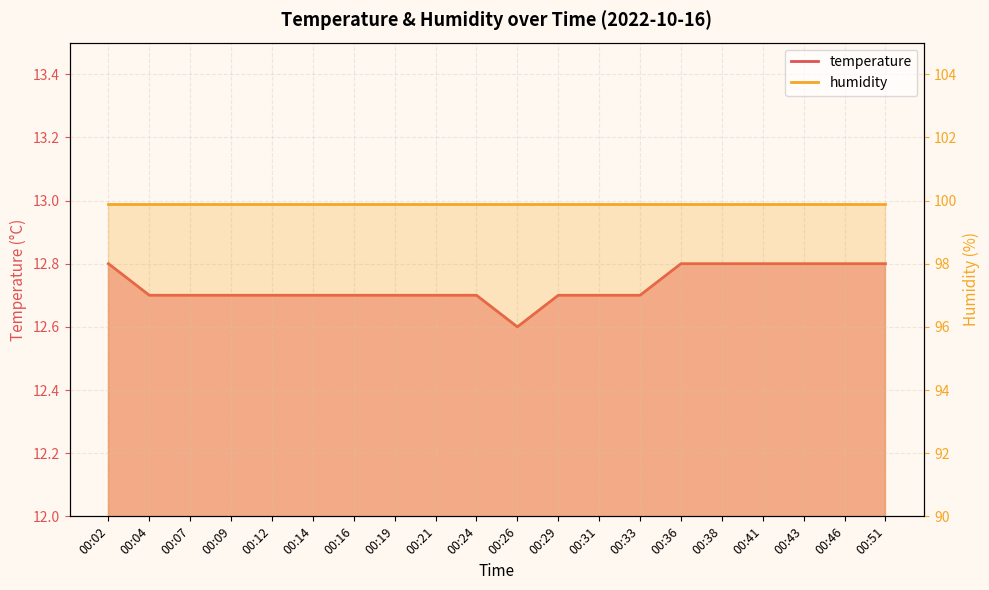

Reading left to right, what are all the values shown in this chart?

00:02=12.8	00:04=12.7	00:07=12.7	00:09=12.7	00:12=12.7	00:14=12.7	00:16=12.7	00:19=12.7	00:21=12.7	00:24=12.7	00:26=12.6	00:29=12.7	00:31=12.7	00:33=12.7	00:36=12.8	00:38=12.8	00:41=12.8	00:43=12.8	00:46=12.8	00:51=12.8